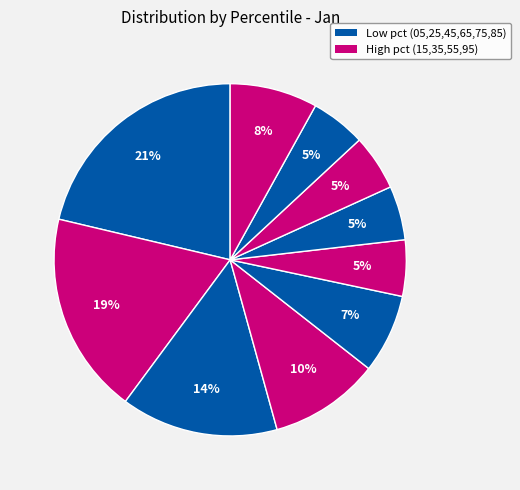

Rank the categories by value from highest to lowest.

pct05, pct15, pct25, pct35, pct95, pct45, pct55, pct75, pct85, pct65